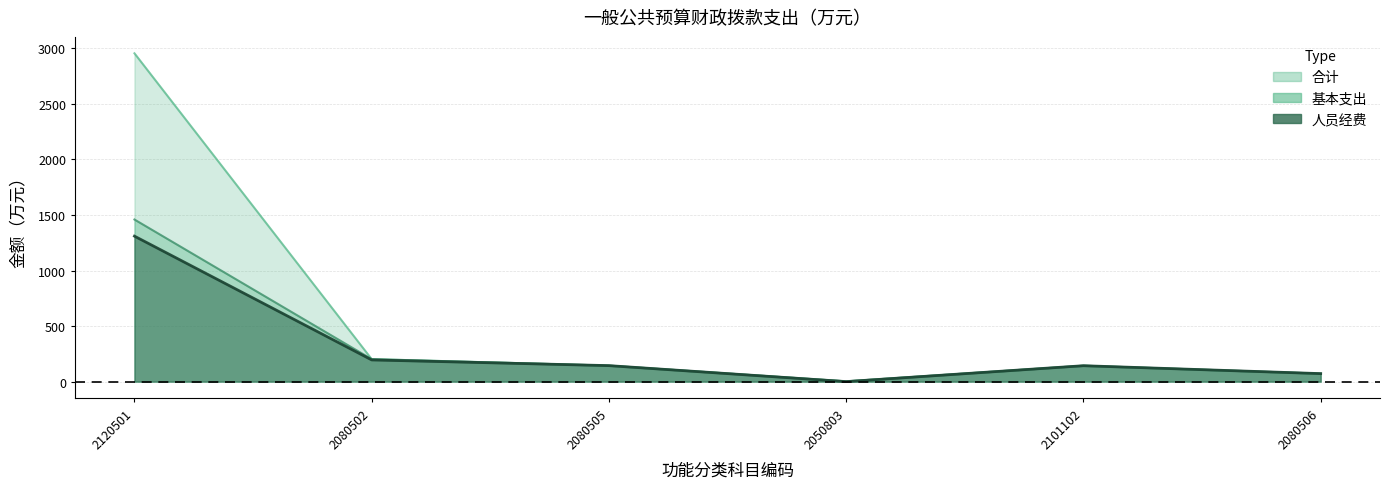

The 合计 series shows 2.1 at 2050803. True or false?

True